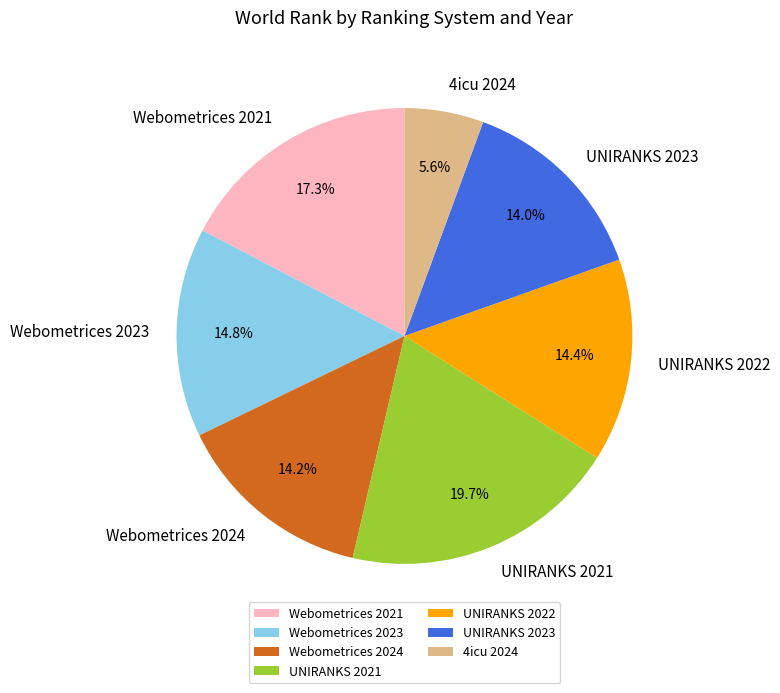

To the nearest percent, what percentage of the pie is UNIRANKS 2021?

20%